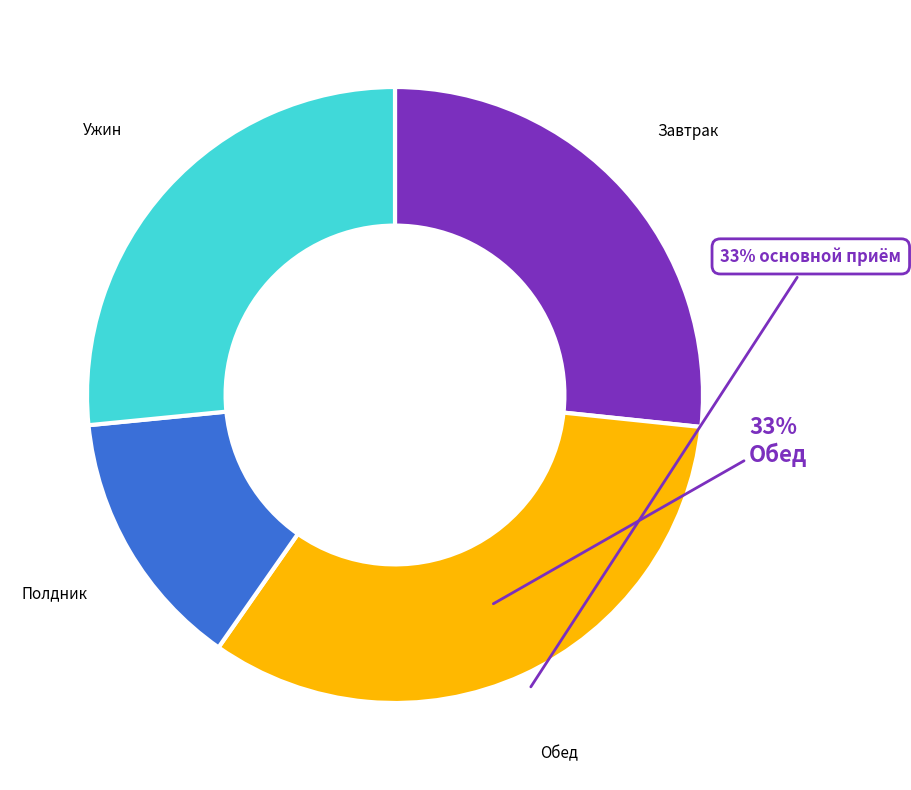

To the nearest percent, what is the difference between the largest and smallest slice percentages?

19%